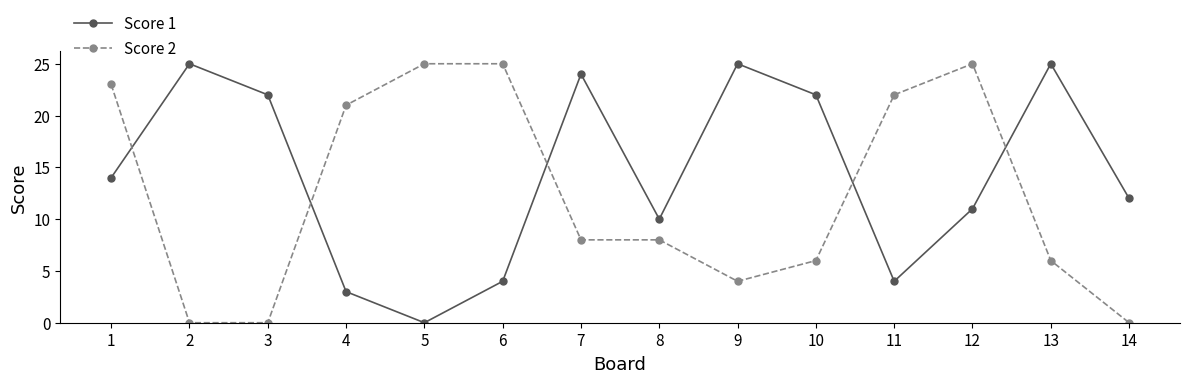

What is the difference between the maximum and minimum values in the Score 2 series?

25